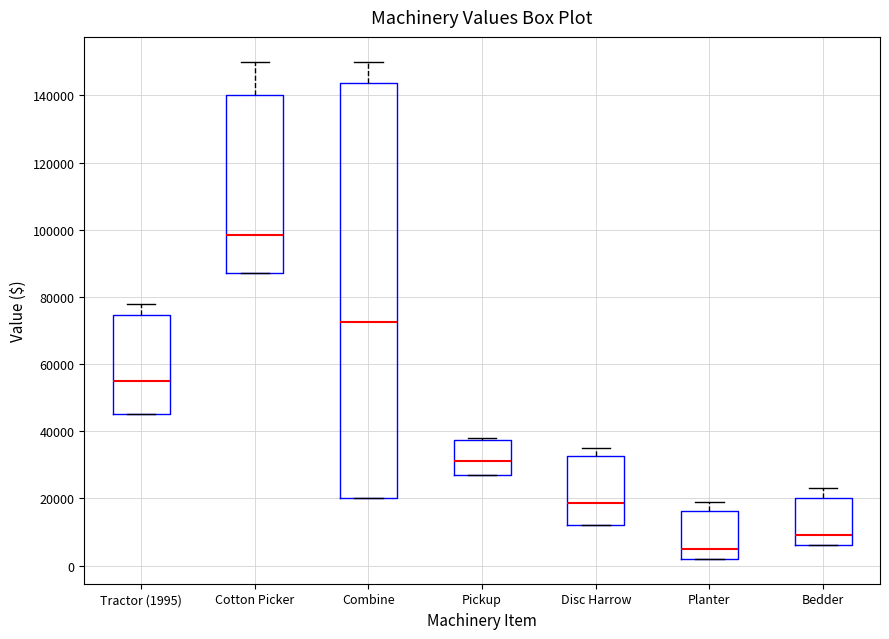

Reading left to right, transcribe this box plot: for each box, give where its median line is, the range the box spans, and where its two whiskers end, as read against the y-axis. The values are not printed on the chart, so give them approximately, as read against the axis.

Tractor (1995): median 56000, box 46000 to 74000, whiskers 46000 to 78000
Cotton Picker: median 98000, box 88000 to 140000, whiskers 88000 to 150000
Combine: median 72000, box 20000 to 144000, whiskers 20000 to 150000
Pickup: median 32000, box 28000 to 38000, whiskers 28000 to 38000 (just above the box's upper edge)
Disc Harrow: median 18000, box 12000 to 32000, whiskers 12000 to 36000
Planter: median 6000, box 2000 to 16000, whiskers 2000 to 20000
Bedder: median 10000, box 6000 to 20000, whiskers 6000 to 24000